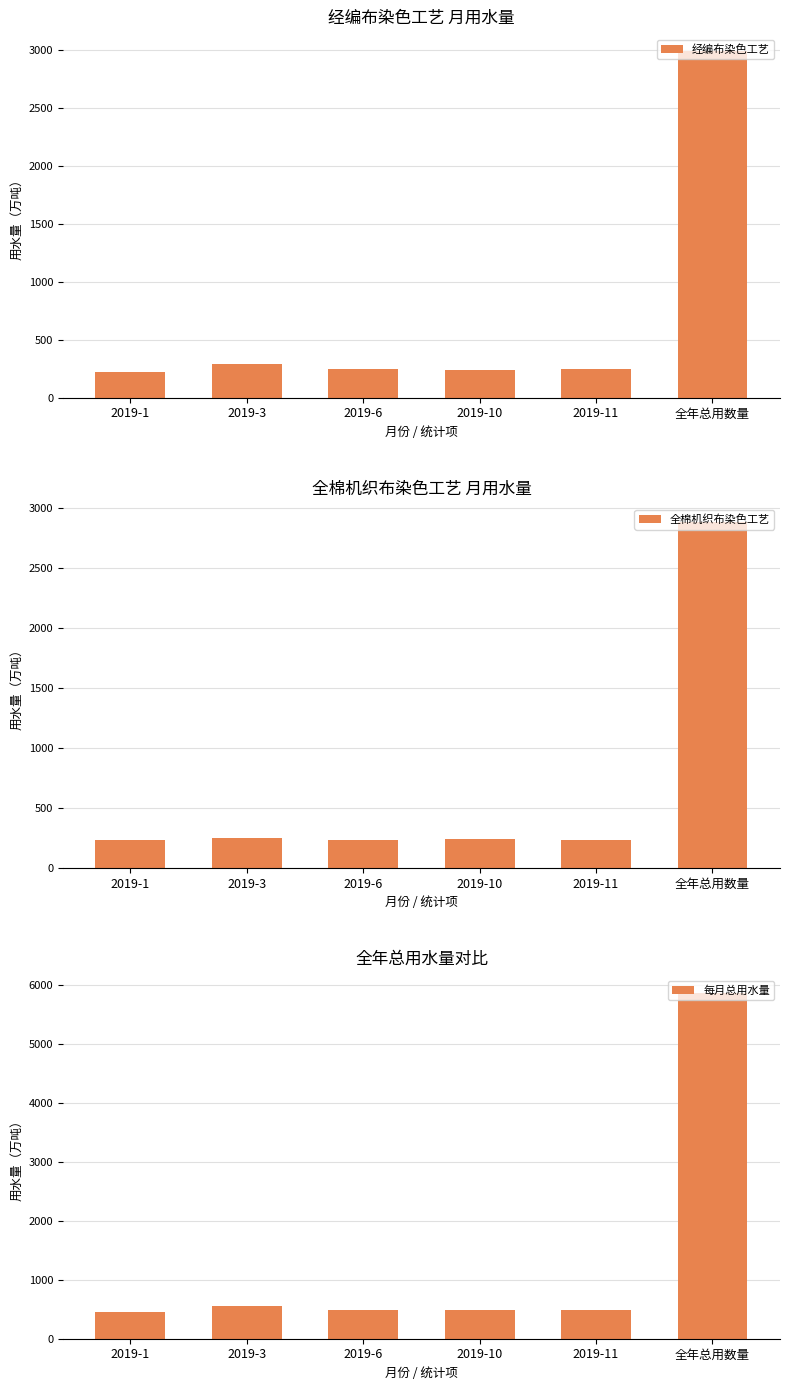

Rank the series at 2019-11 from highest to lowest value.

每月总用水量, 经编布染色工艺, 全棉机织布染色工艺